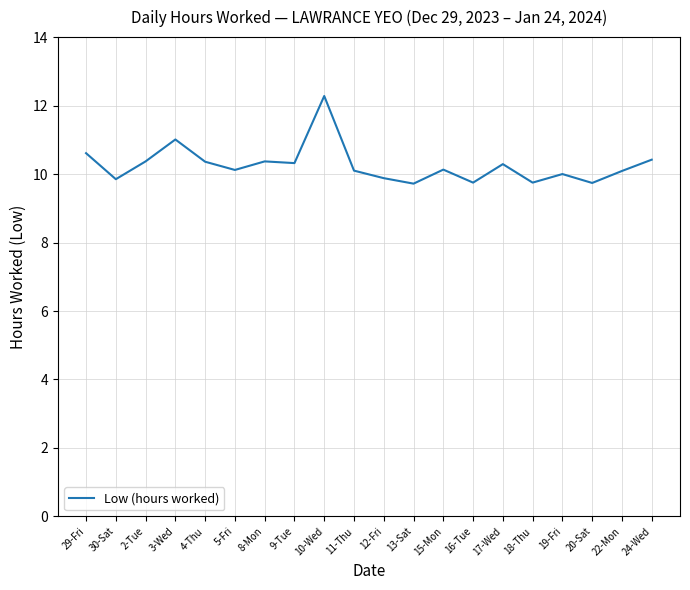

What is the difference between the maximum and minimum values?

2.6